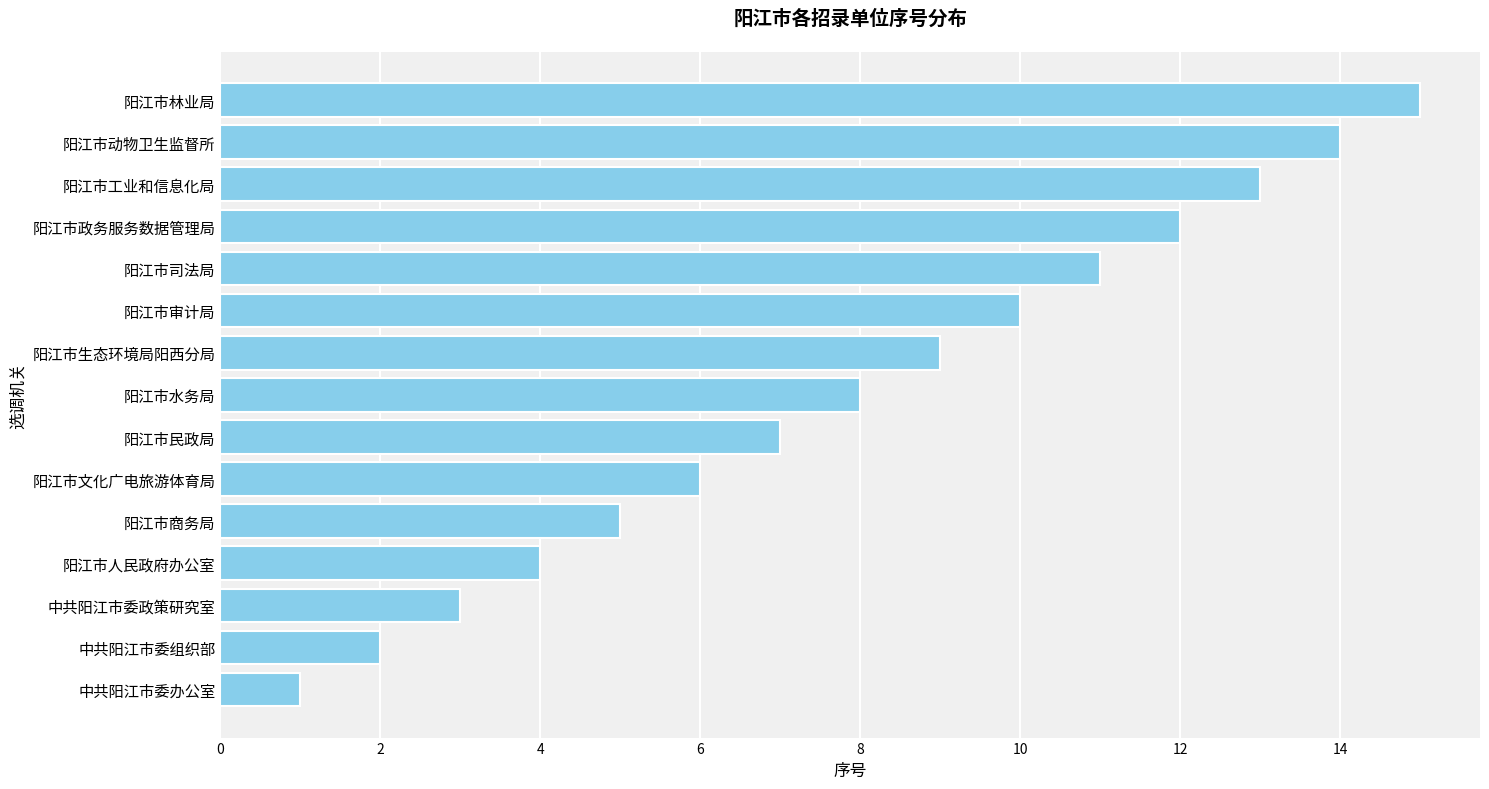

What is the change in value from 中共阳江市委组织部 to 阳江市政务服务数据管理局?

+10